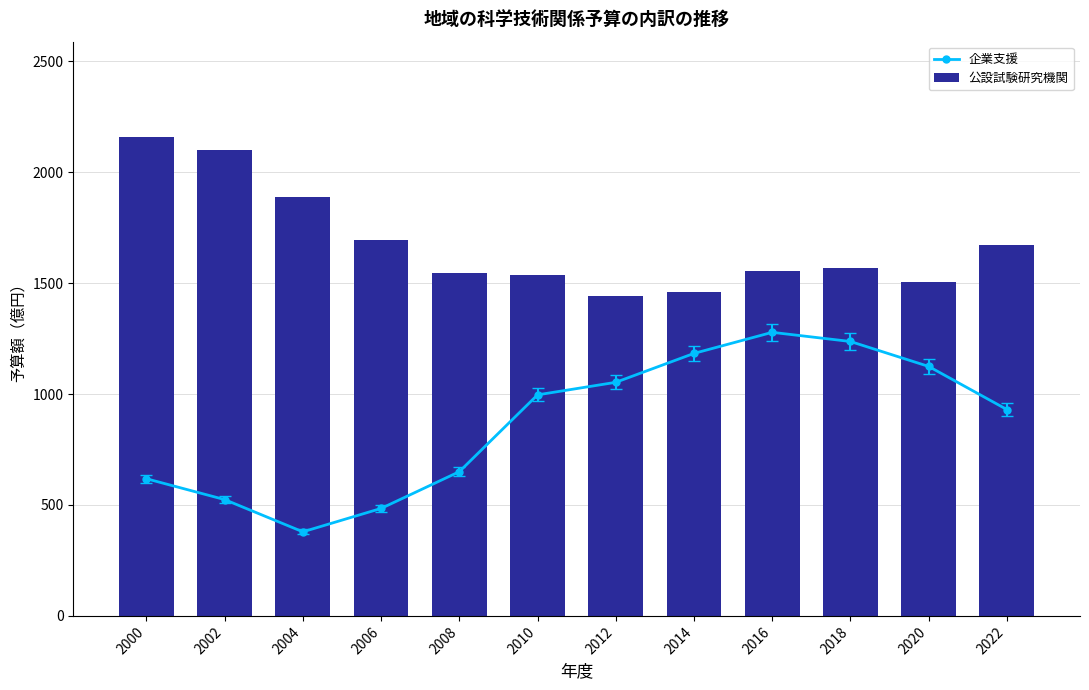

What value does the 公設試験研究機関 series have at 2014?

1460.8